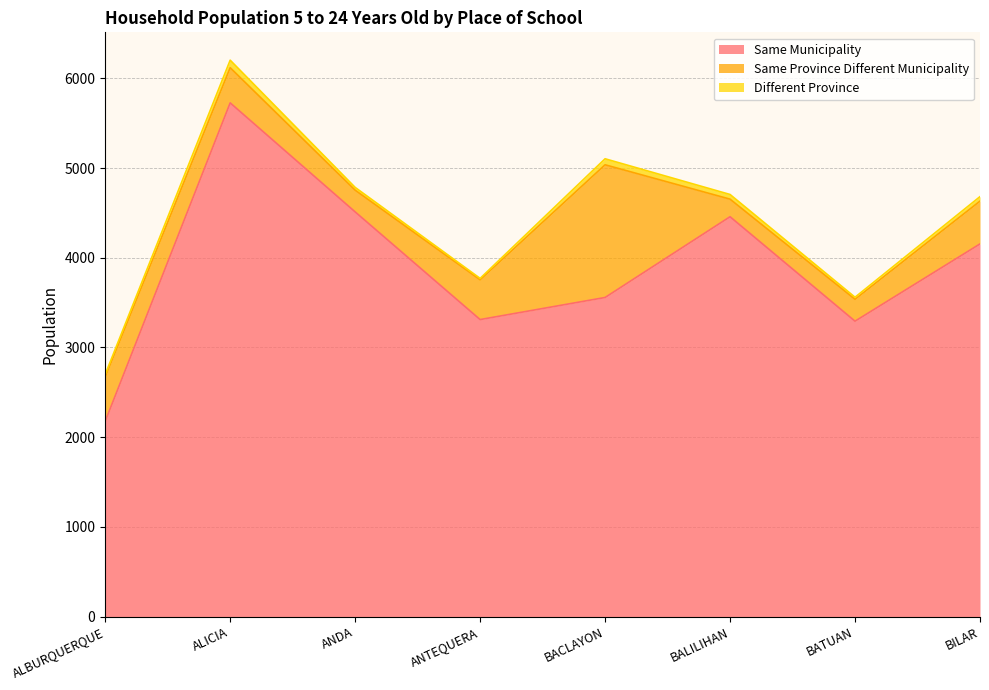

At ALBURQUERQUE, list the series in order from smallest to largest.

Different Province, Same Province Different Municipality, Same Municipality